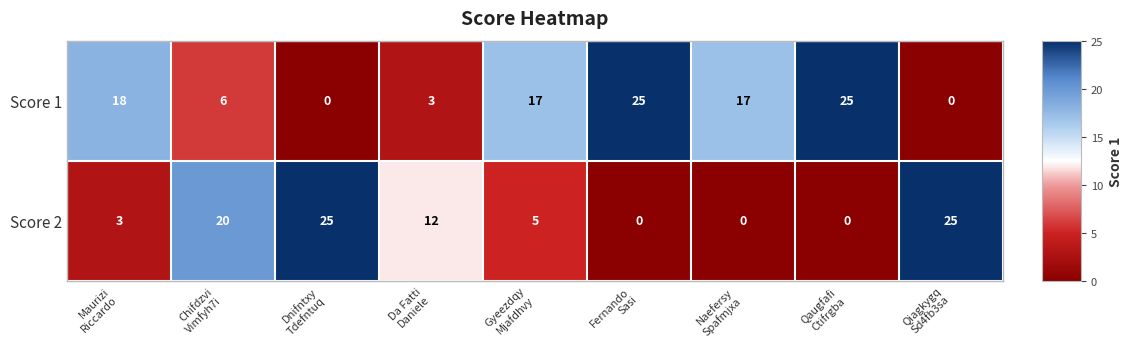

How many data points does each series have?

9